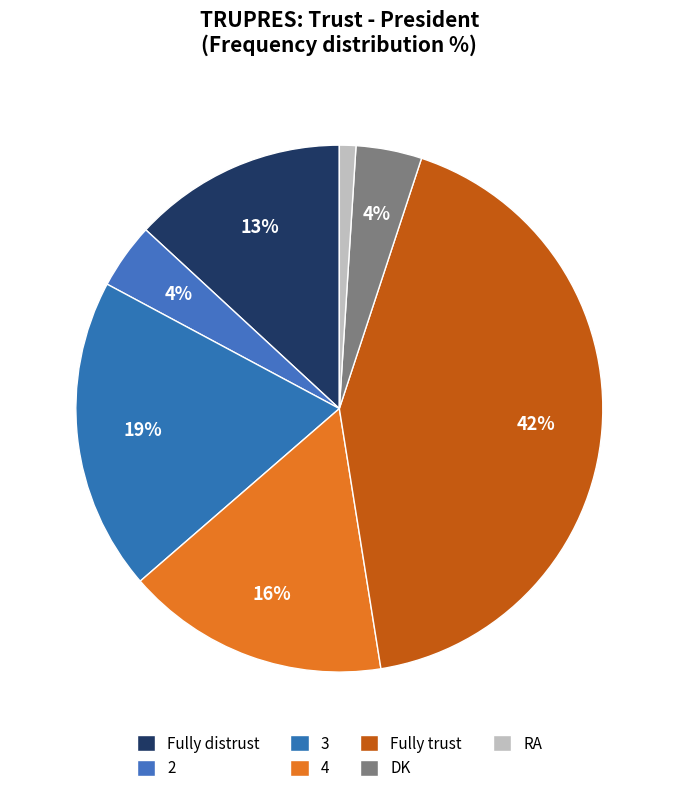

What percentage is the 4 slice, to the nearest percent?

16%